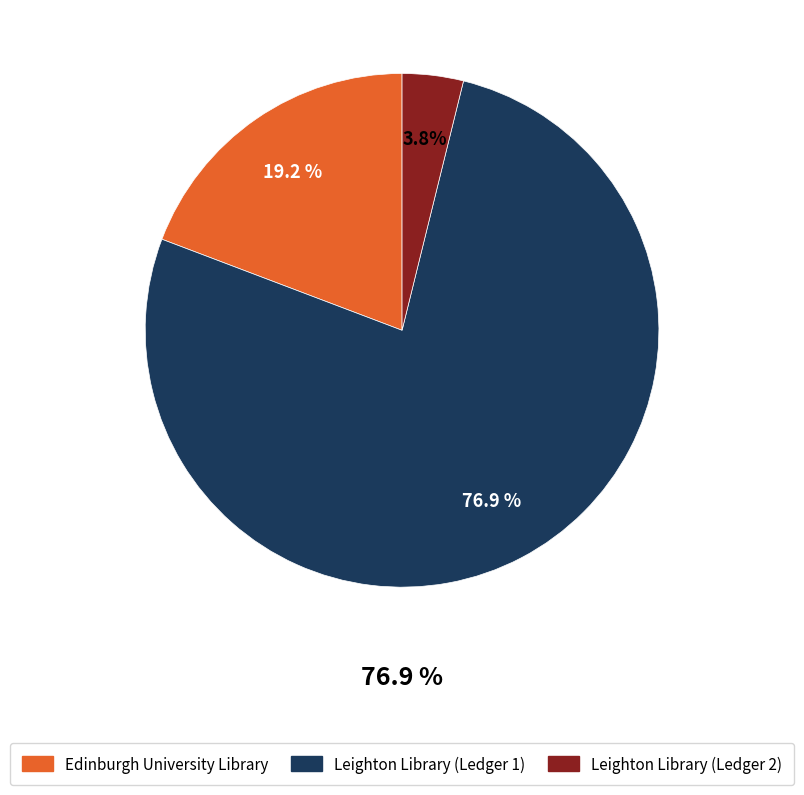

To the nearest percent, what is the combined percentage of Leighton Library (Ledger 1) and Leighton Library (Ledger 2)?

81%